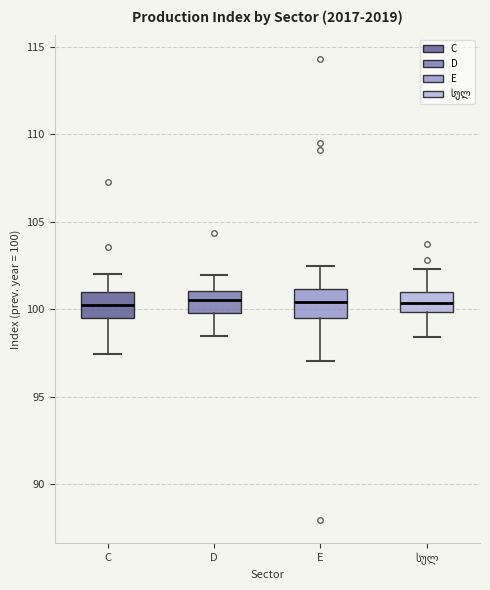

Where is the upper edge of the box for D on the y-axis? The values are not printed on the chart, so give them approximately, as read against the axis.

101.0